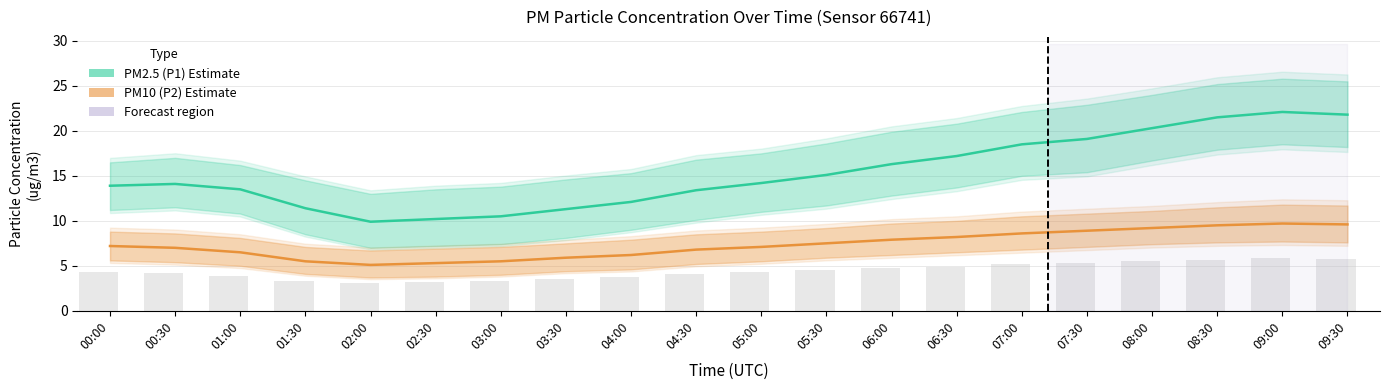

How many groups of bars are there?

20